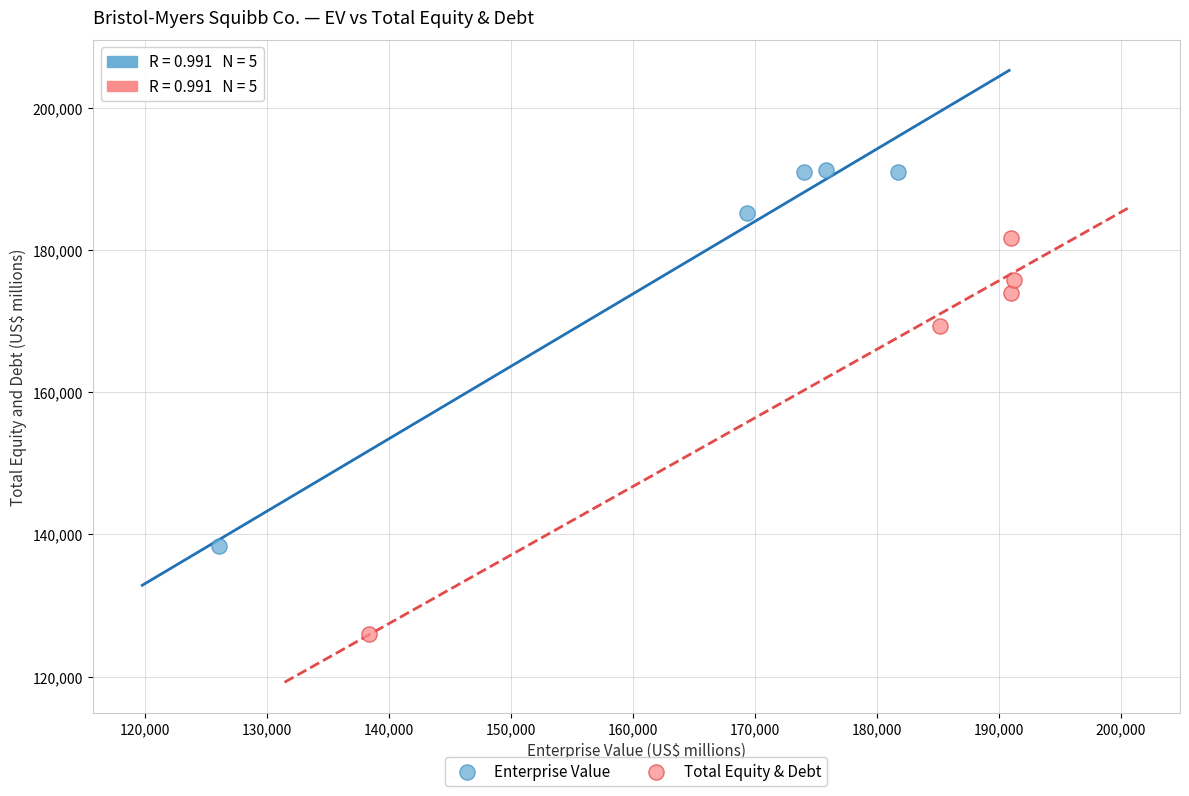

What are all the series names shown in the legend?

Enterprise Value, Total Equity & Debt